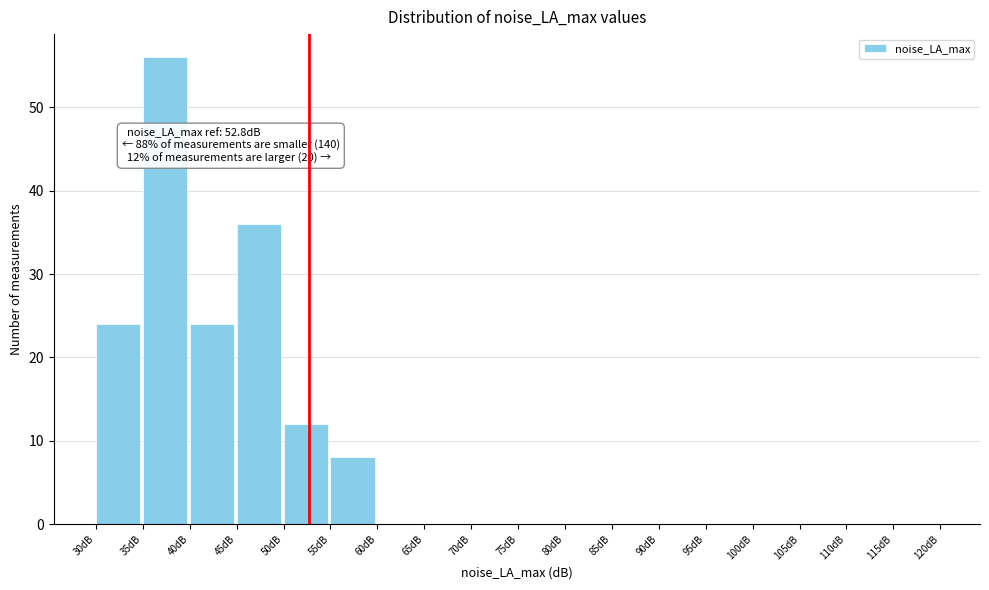

Which range on the x-axis has the tallest bar?

35 to 40